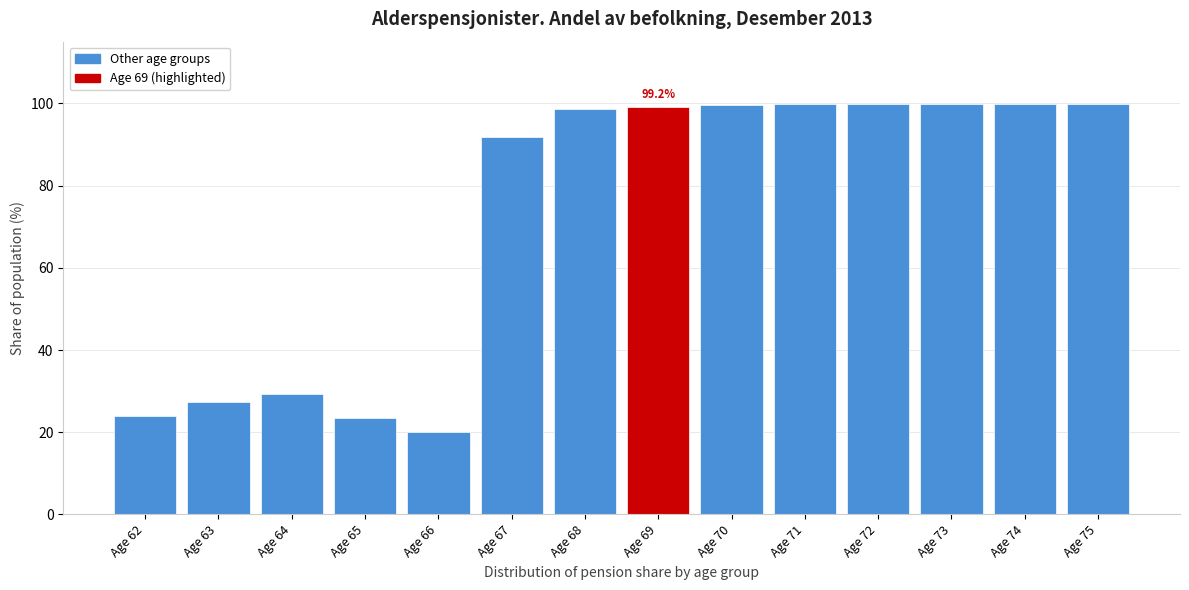

What is the difference between the maximum and minimum values?

79.6